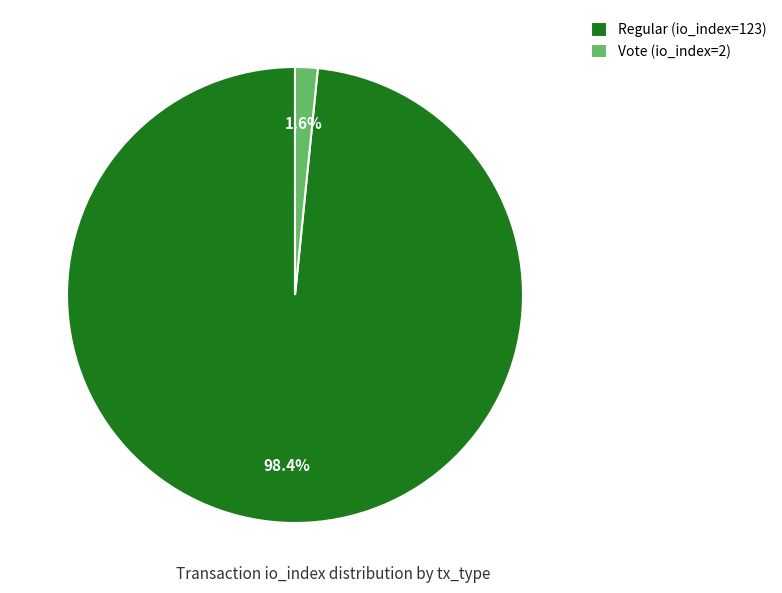

True or false: Vote (io_index=2) accounts for 2% of the total.

True